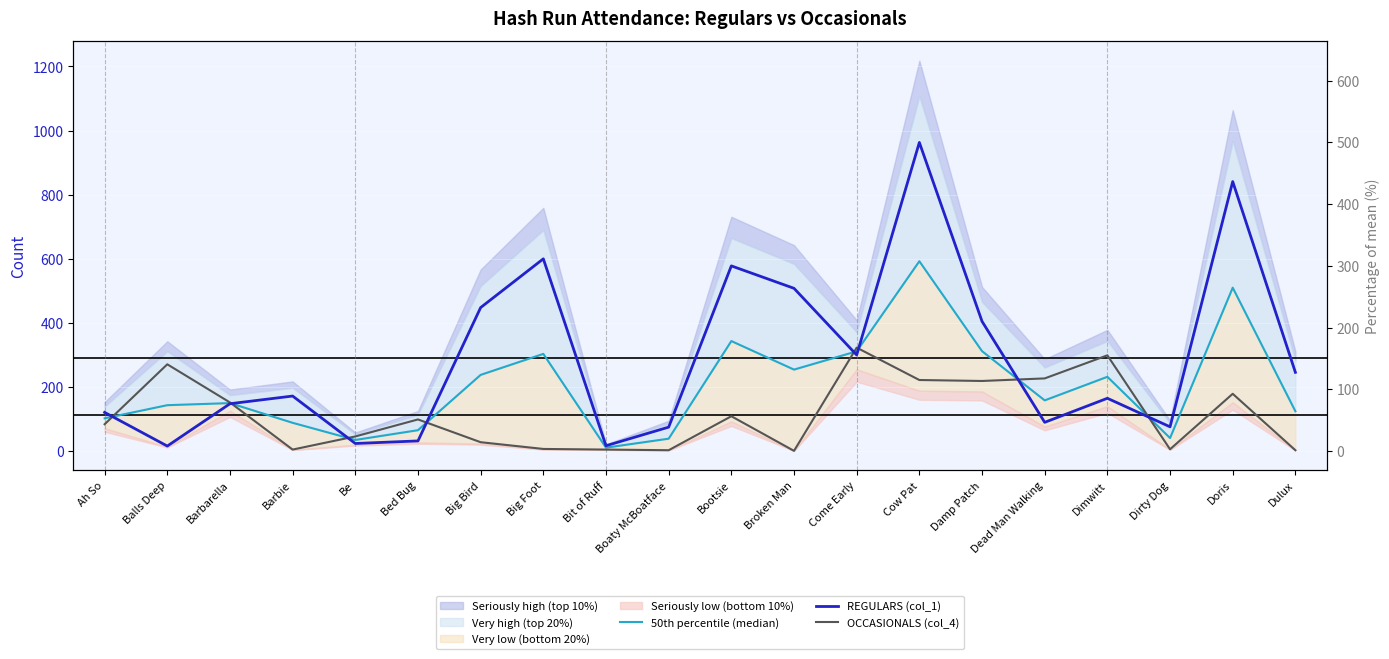

What is the total value across all series at Balls Deep?

430.5